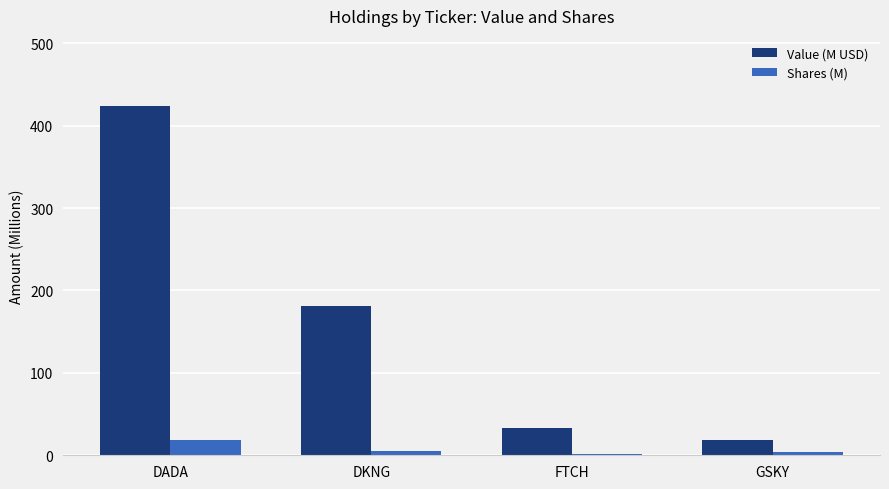

Which category has the highest value in the Shares (M) series?

DADA